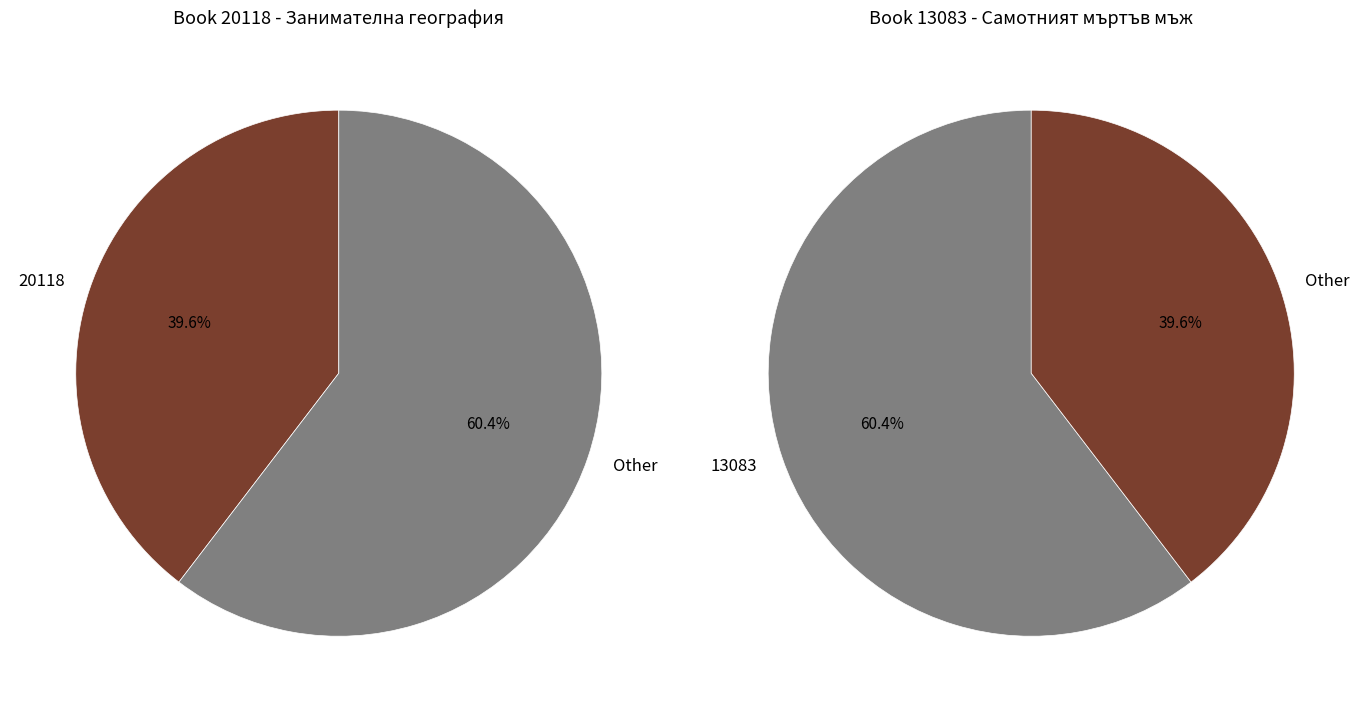

What is the smallest slice in the pie chart?

20118